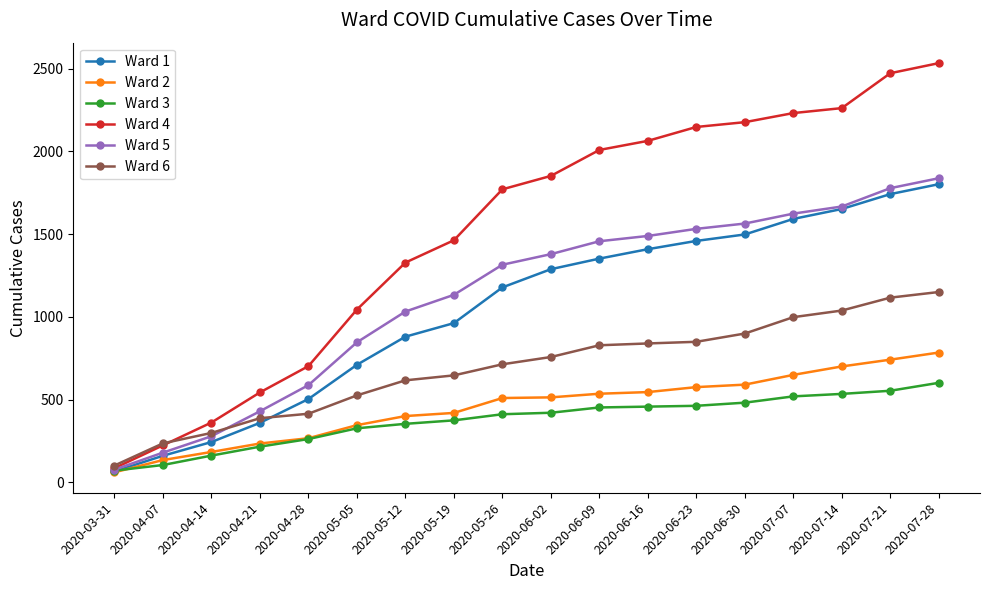

Which series changed the most between 2020-04-28 and 2020-05-26?

Ward 4